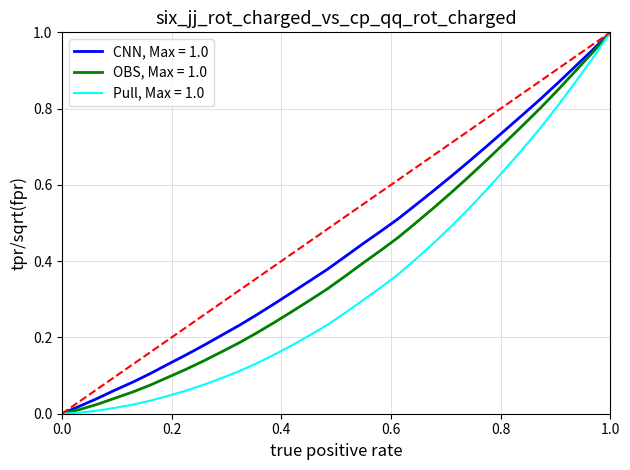

Rank the series by their average value, from lowest to highest.

Pull, Max = 1.0, OBS, Max = 1.0, CNN, Max = 1.0